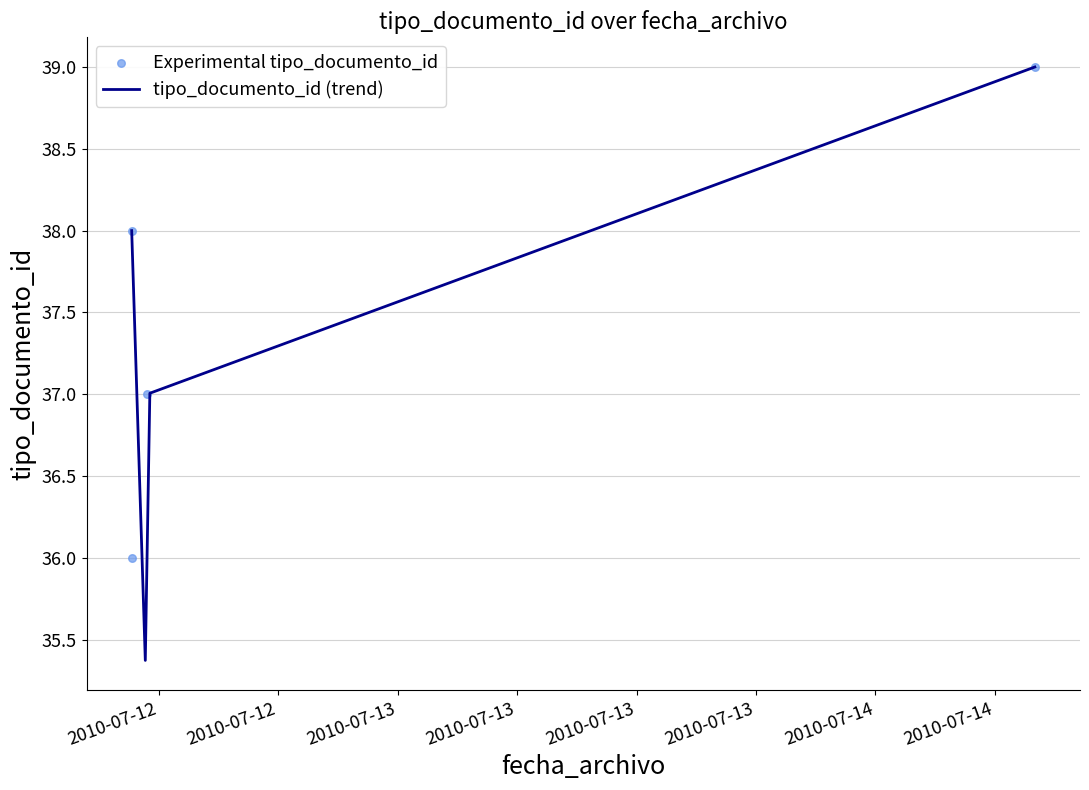

What is the change in value from 2010-07-12 10:37:59 to 2010-07-12 10:37:59?

-2